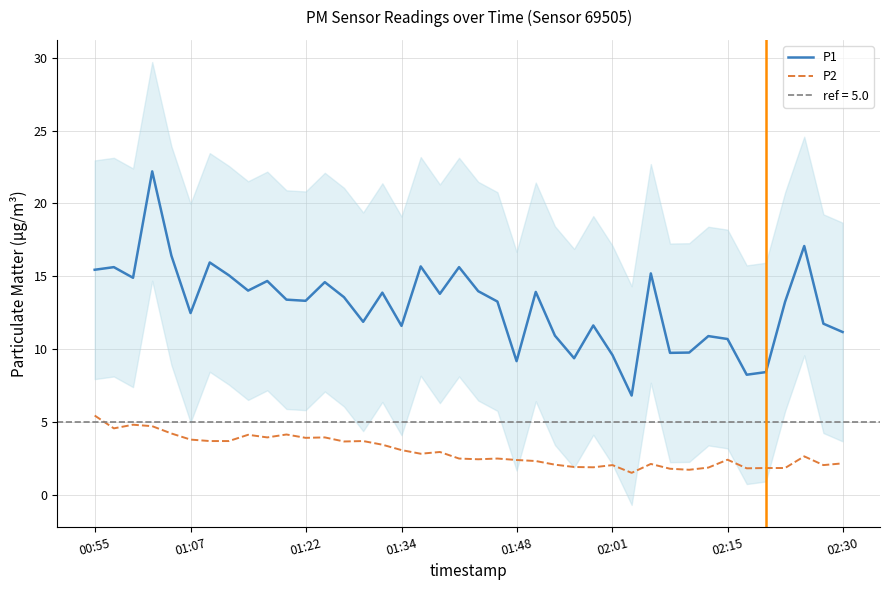

Where does the P1 series first go above 13?

00:55